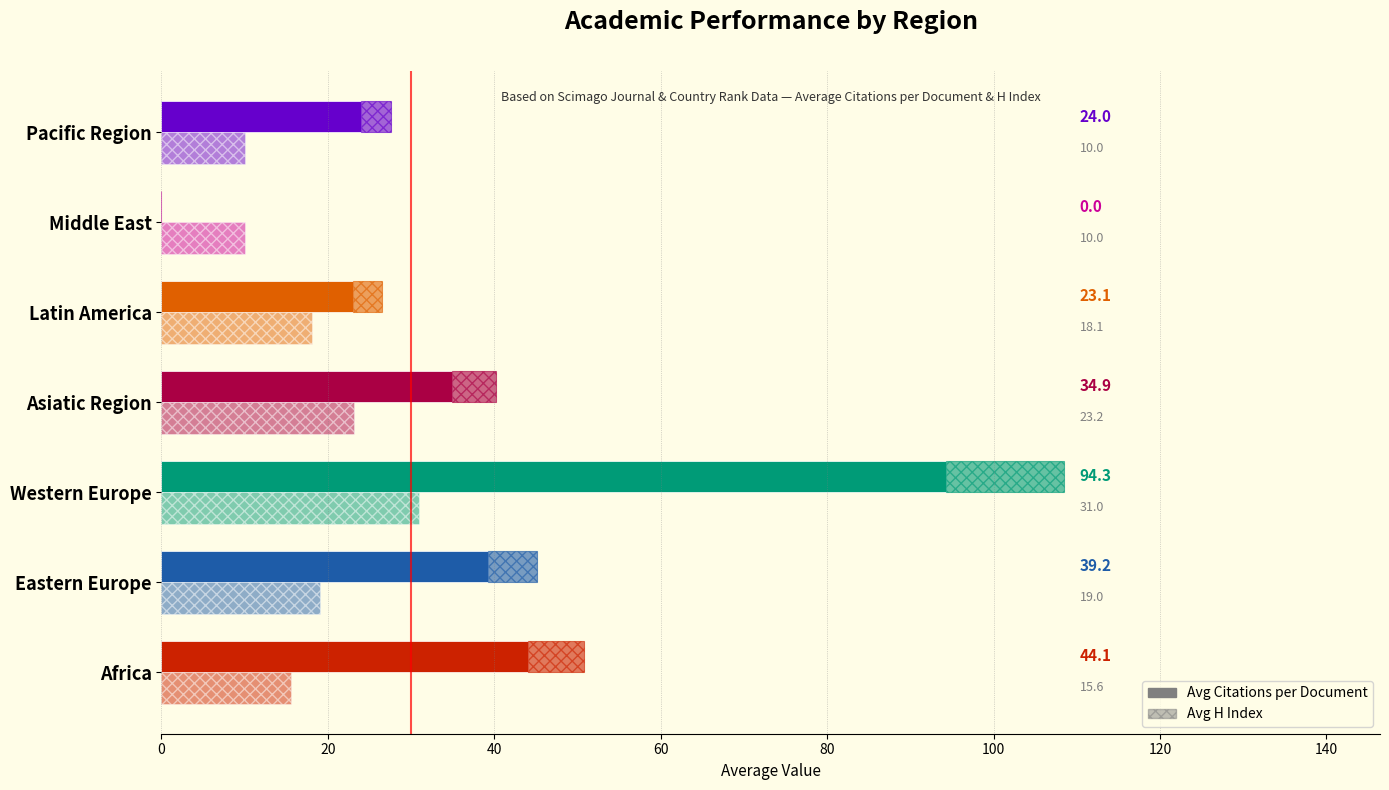

How many data points in Avg Citations per Document are less than 34?

3